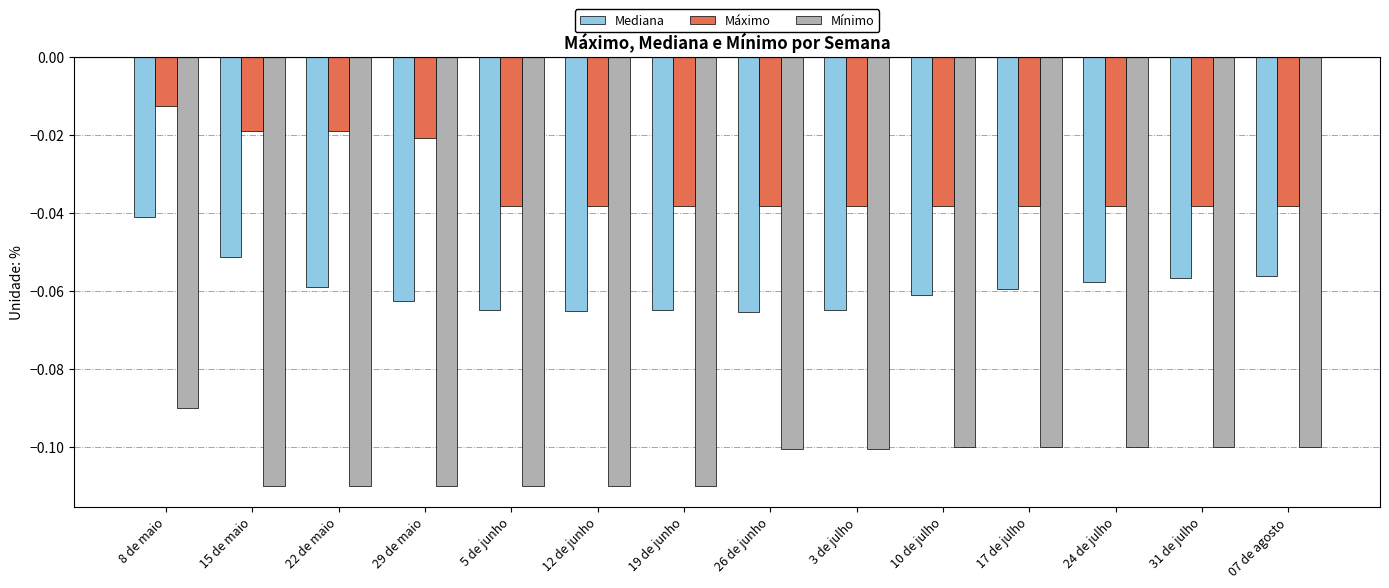

True or false: Mínimo has a value of -0.1 at 12 de junho.

True